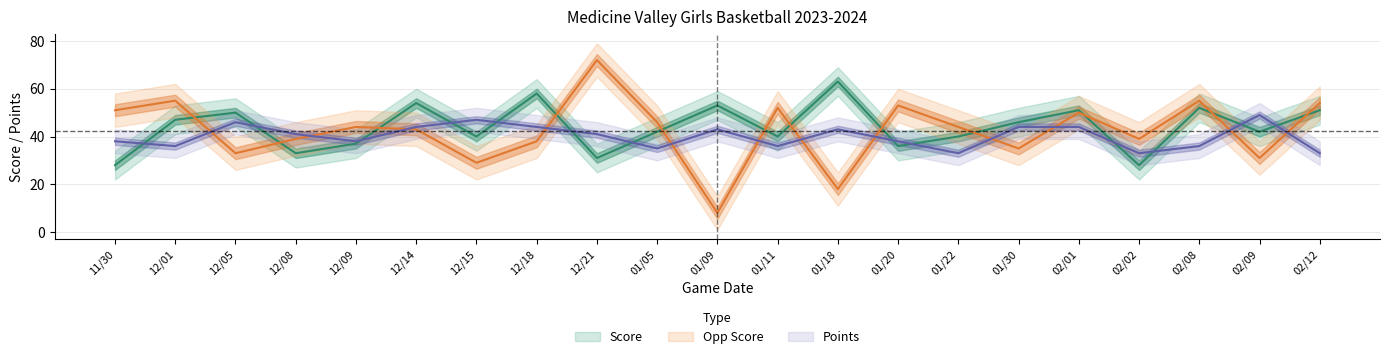

What is the difference between the maximum and minimum values in the Score series?

35